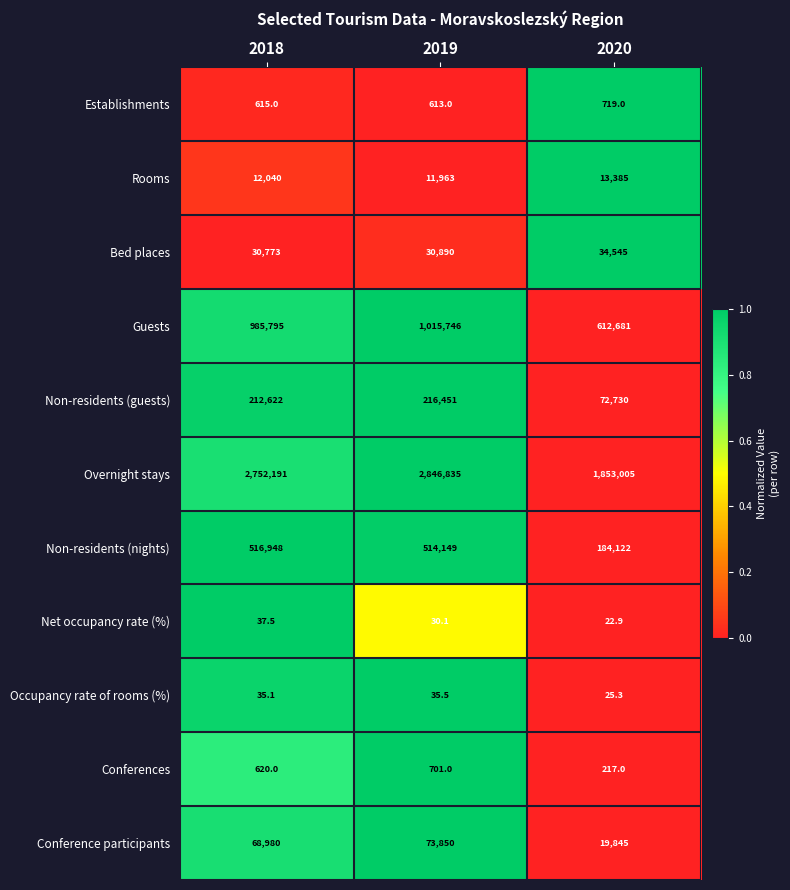

What is the difference between the maximum and minimum values in the Occupancy rate of rooms (%) series?

10.2